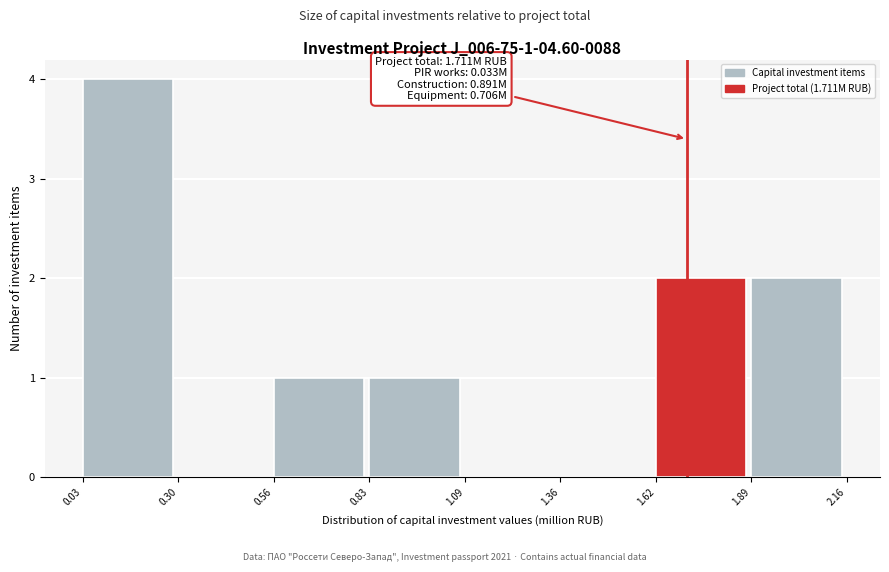

Over which range of the x-axis is the bar tallest?

0.03 to 0.30